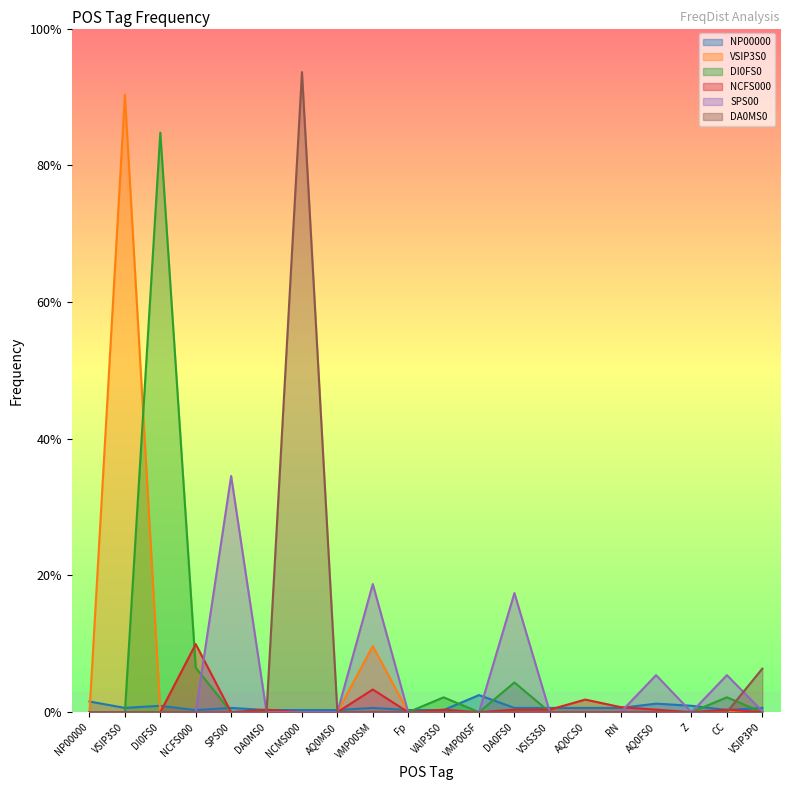

What is the value of the SPS00 point at the 19th from the left?

0.1